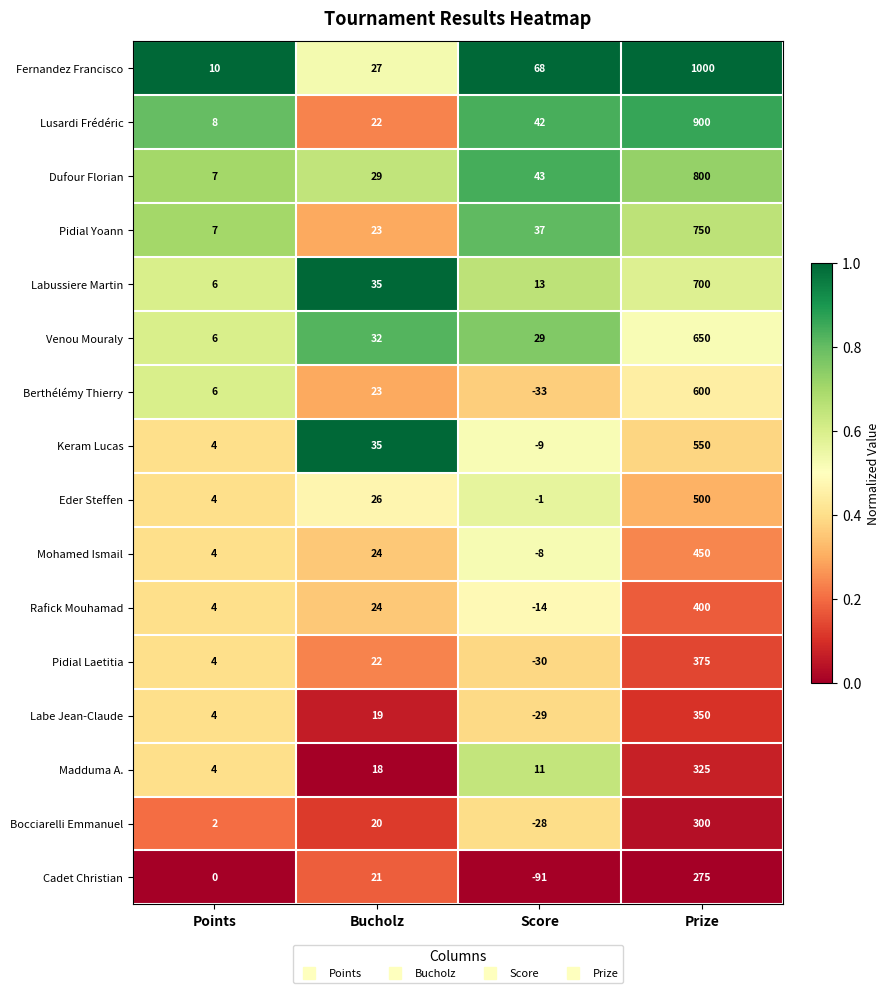

The value of Lusardi Frédéric at Bucholz is 22. True or false?

True